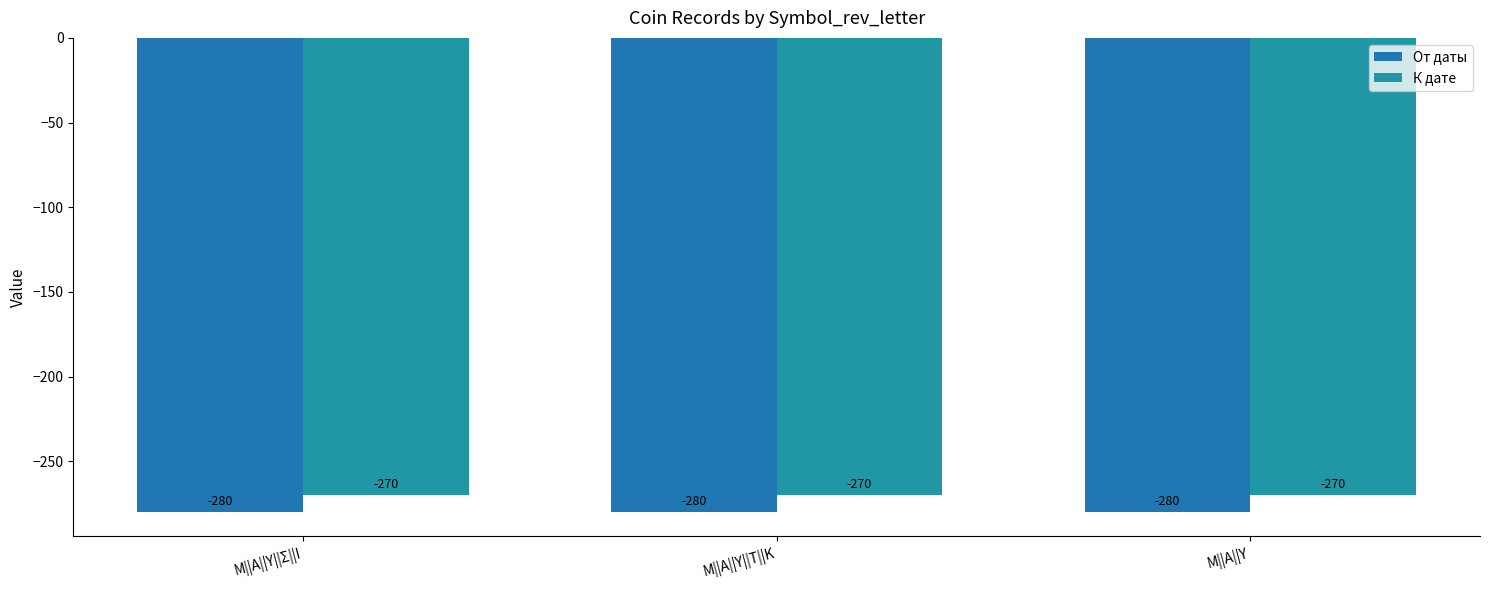

The value of От даты at Μ||Α||Υ||Σ||Ι is -152. True or false?

False